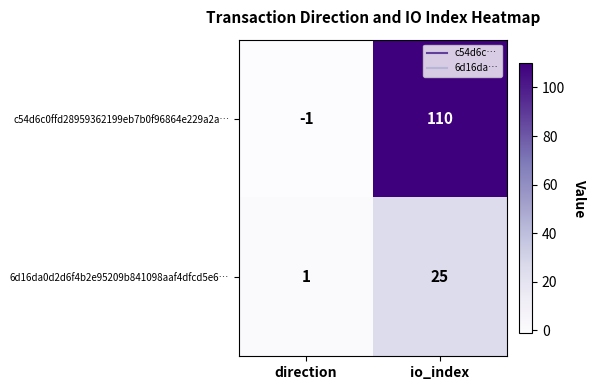

What is the sum of all c54d6c0ffd28959362199eb7b0f96864e229a2a… values?

109